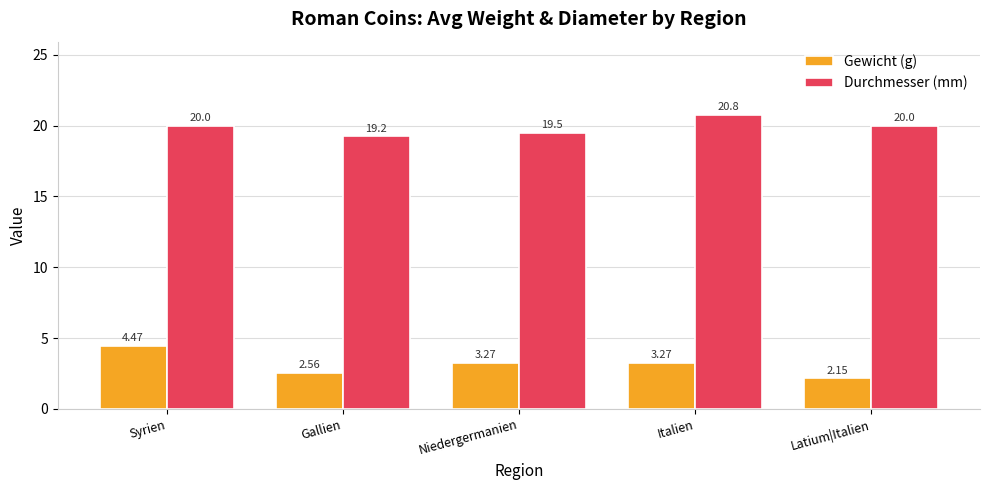

What is the sum of the Gewicht (g) values at Gallien and Syrien?

7.0